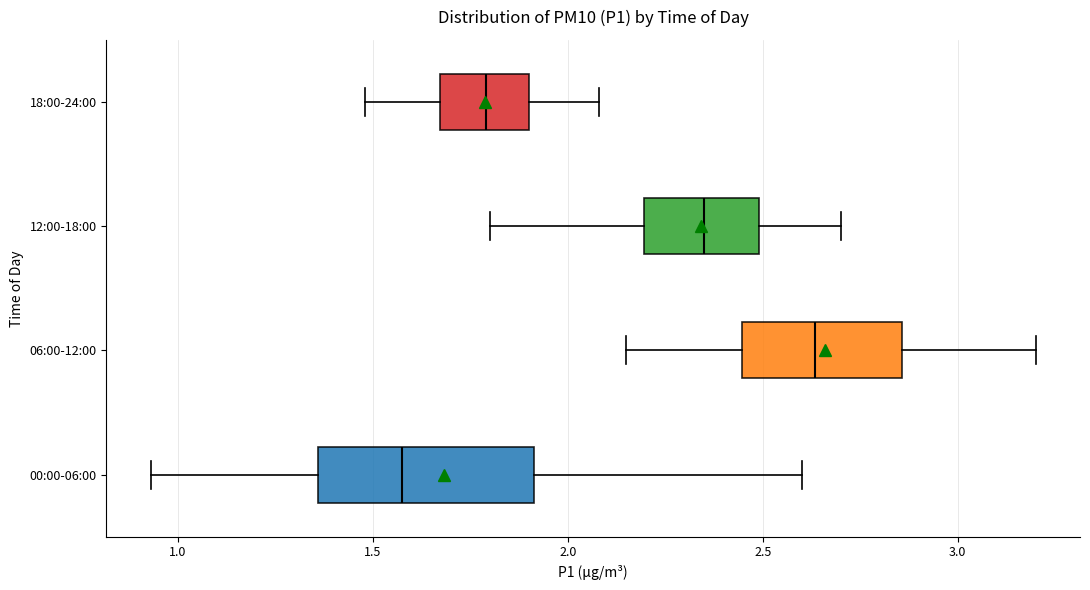

Reading bottom to top, transcribe this box plot: for each box, give where its median line is, the range the box spans, and where its two whiskers end, as read against the x-axis. The values are not printed on the chart, so give them approximately, as read against the axis.

00:00-06:00: median 1.60, box 1.35 to 1.90, whiskers 0.95 to 2.60
06:00-12:00: median 2.65, box 2.45 to 2.85, whiskers 2.15 to 3.20
12:00-18:00: median 2.35, box 2.20 to 2.50, whiskers 1.80 to 2.70
18:00-24:00: median 1.80, box 1.65 to 1.90, whiskers 1.50 to 2.10